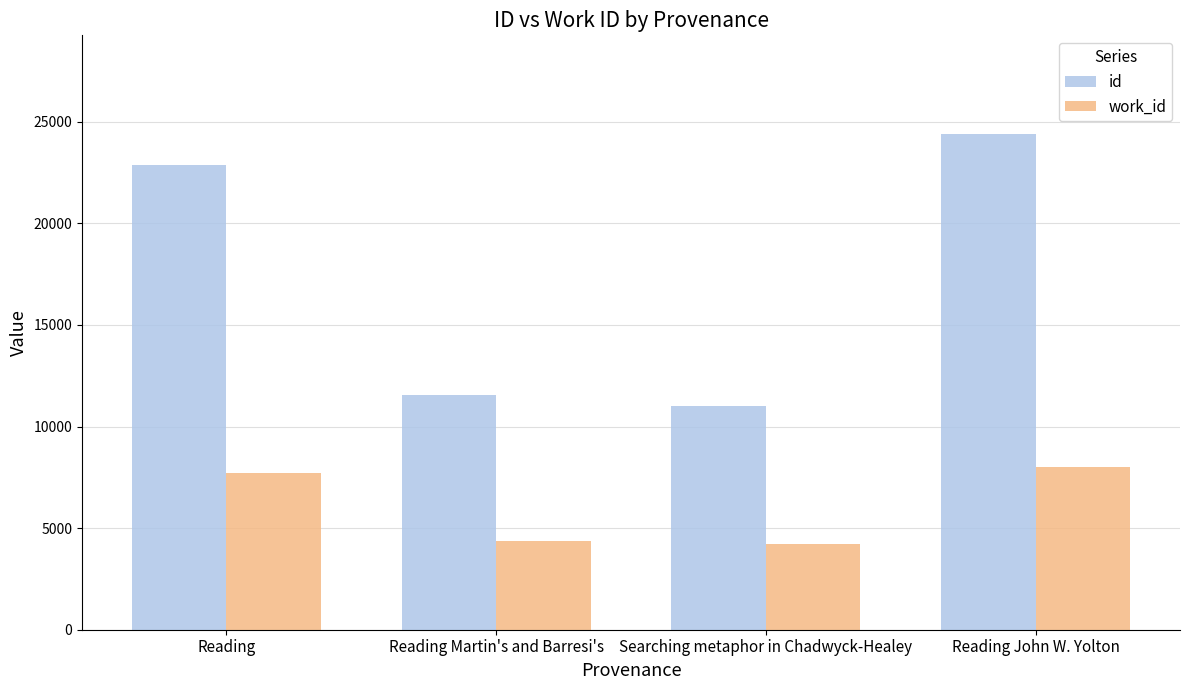

What is the lowest value of the work_id series?

4233